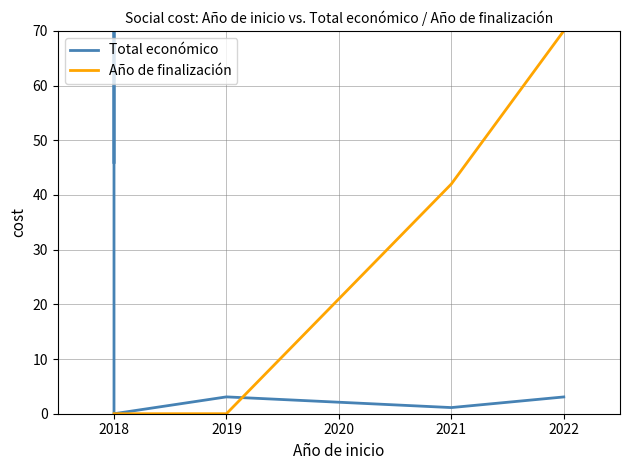

The value of Año de finalización at 2021 is 59.3. True or false?

False